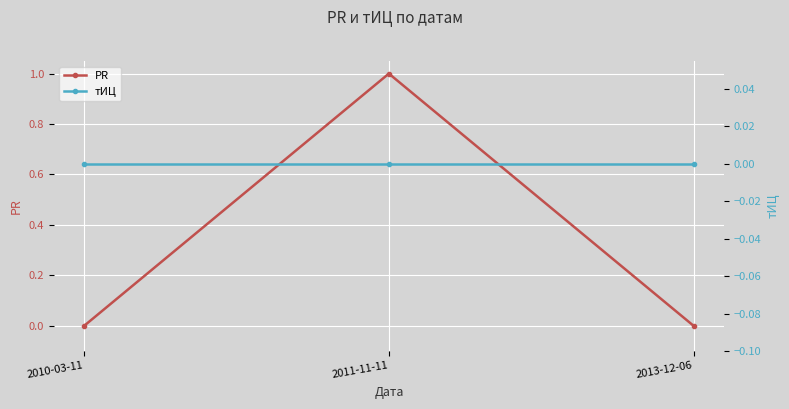

How many lines are shown in the chart?

2